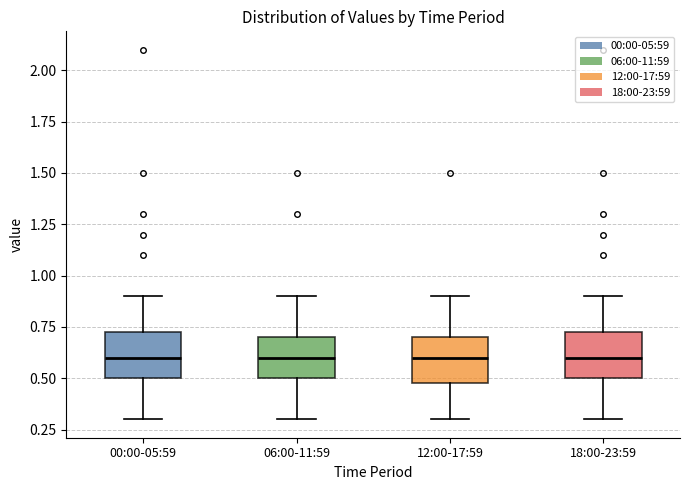

Where is the lower edge of the box for 00:00-05:59 on the y-axis? The values are not printed on the chart, so give them approximately, as read against the axis.

0.50